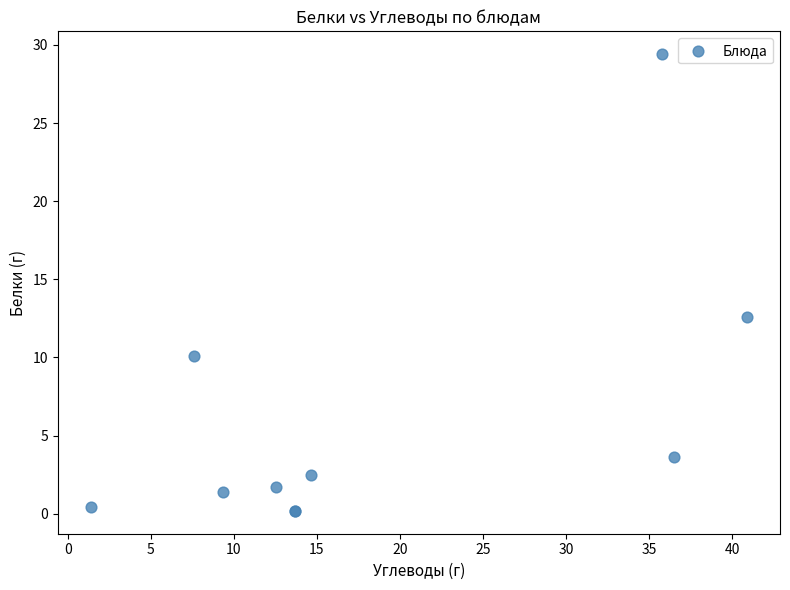

What Y value in the scatter plot is closest to 14?

12.6